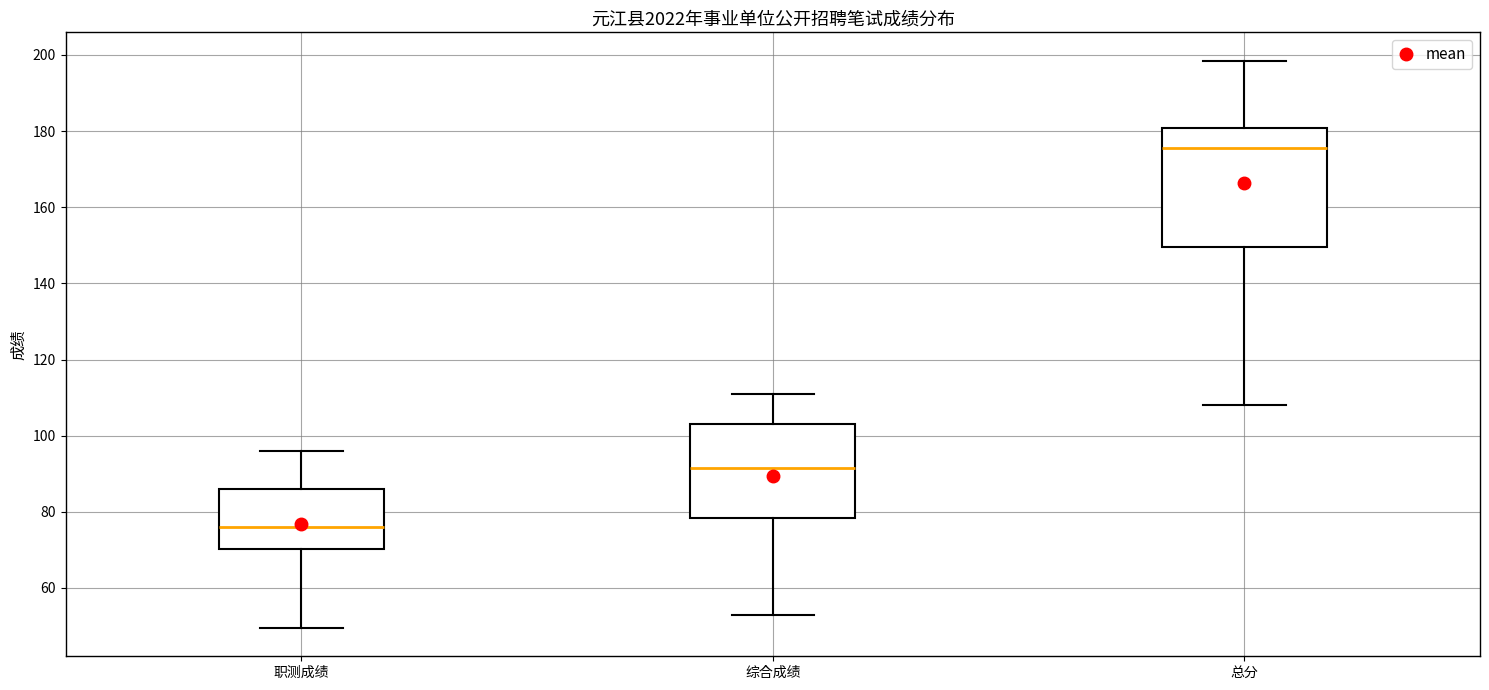

Comparing the boxes themselves (not the whiskers), which one is the tallest?

总分